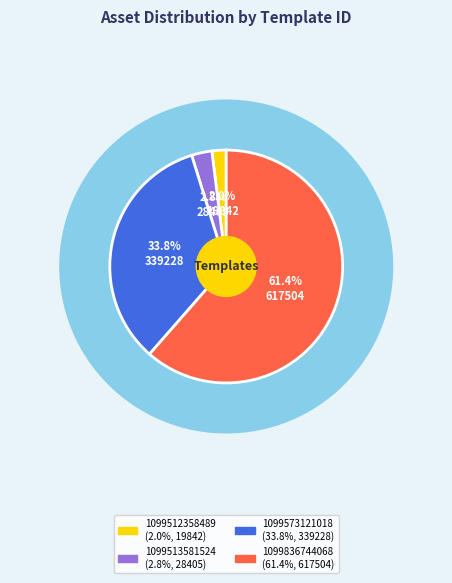

Which has a higher value, 1099573121018 or 1099836744068?

1099836744068